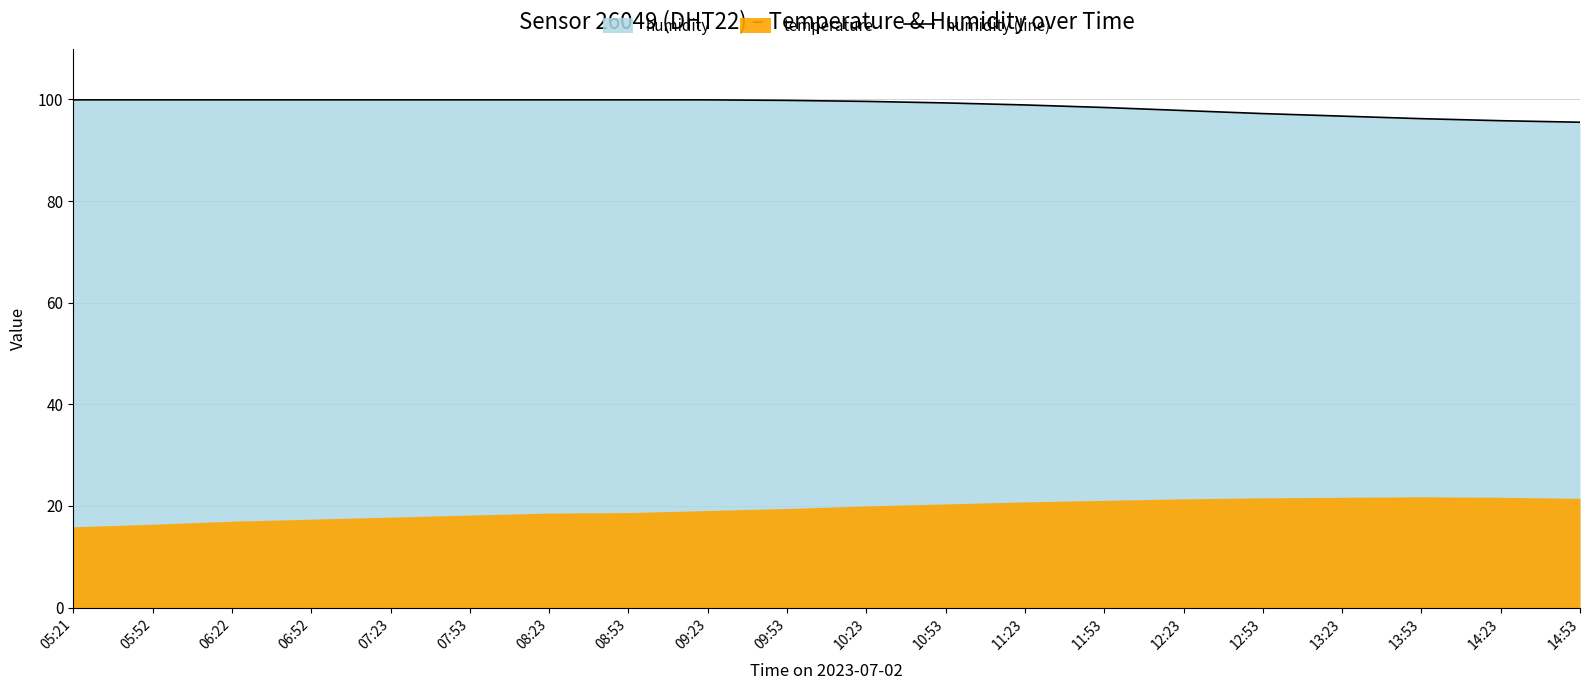

What is the change in value from 11:23 to 14:53?

-3.4